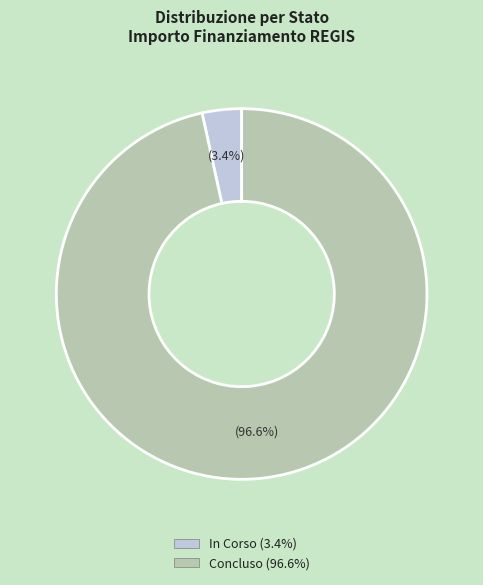

Does any single category account for the majority?

Yes